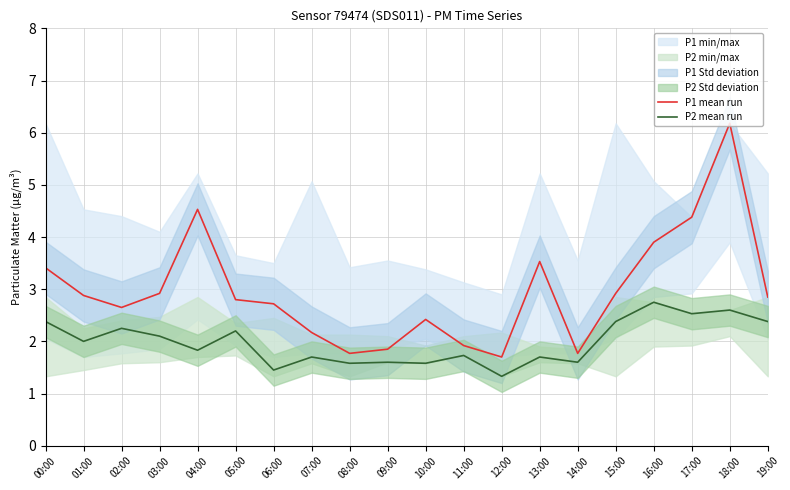

At how many categories does at least one series exceed 3?

6